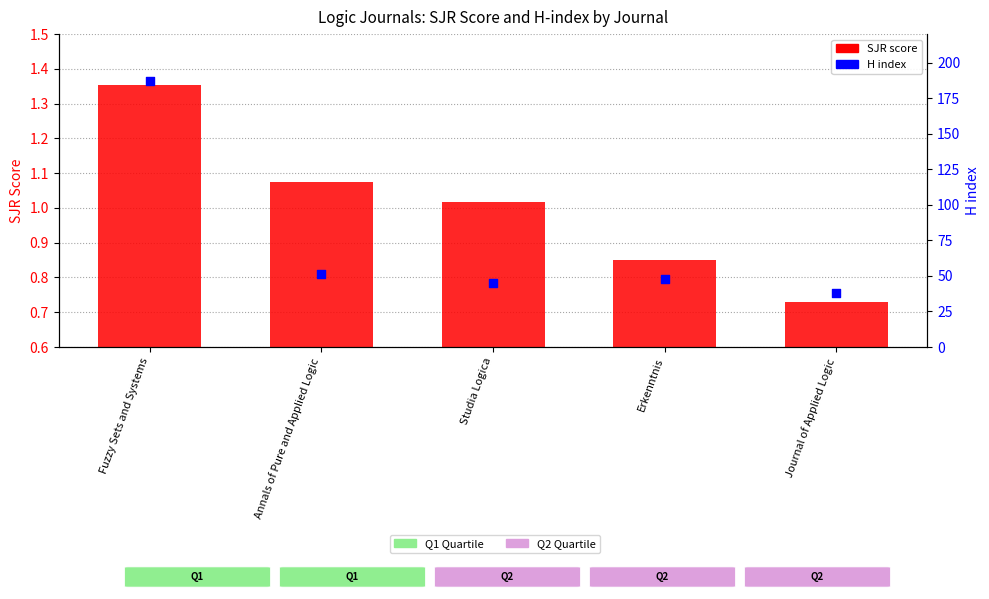

Is the value of H index at Fuzzy Sets and Systems greater than the value of SJR score at Erkenntnis?

Yes